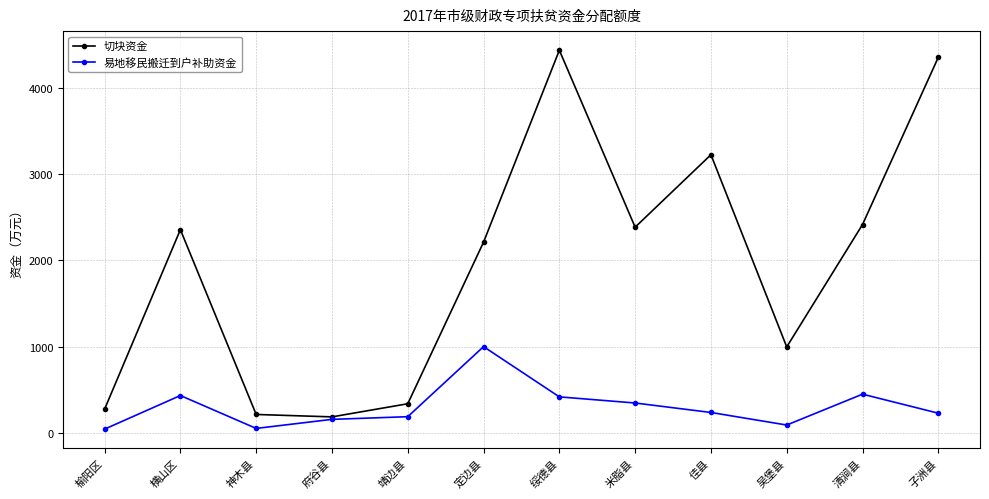

Where is the first local maximum for 易地移民搬迁到户补助资金?

横山区